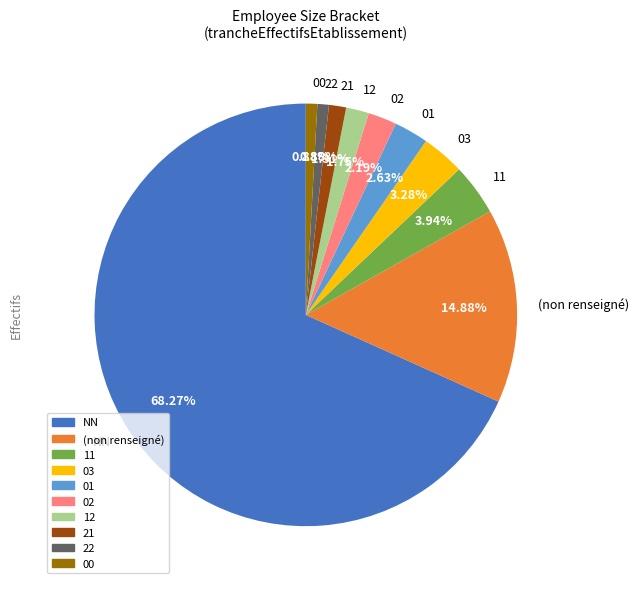

To the nearest percent, what is the combined percentage of NN and 11?

72%